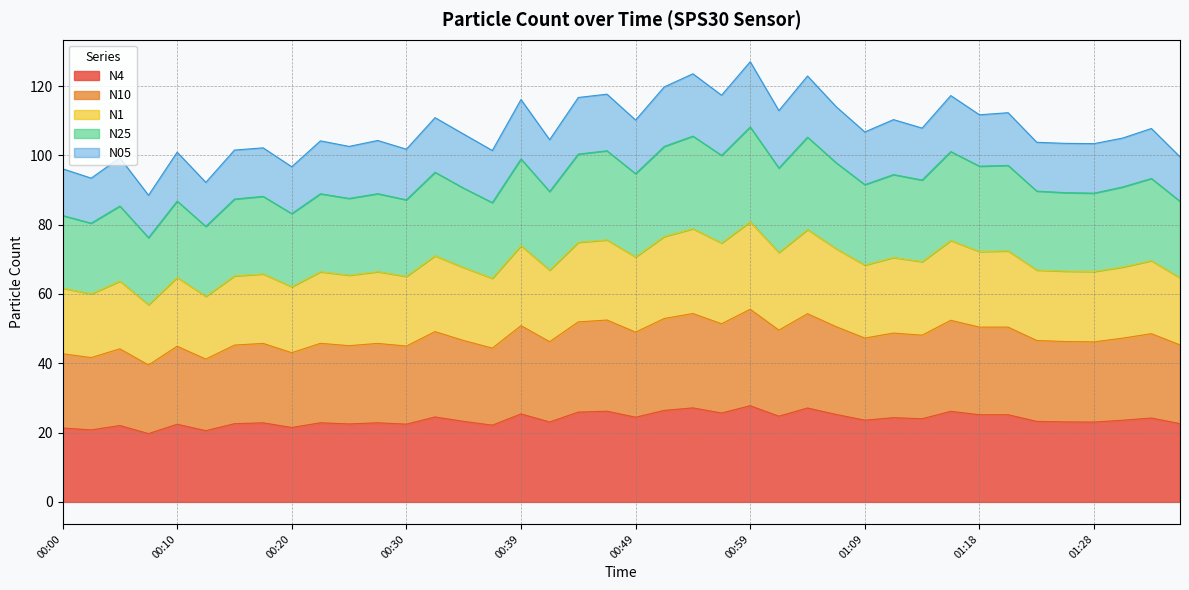

Which series changed the most between 00:22 and 00:37?

N1